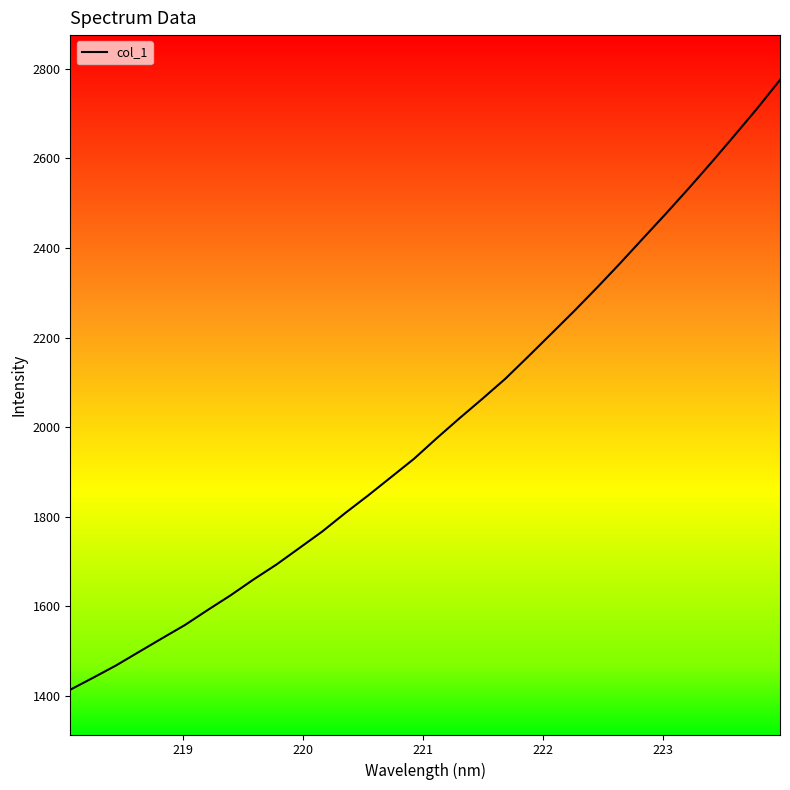

What is the smallest value displayed?

1413.9